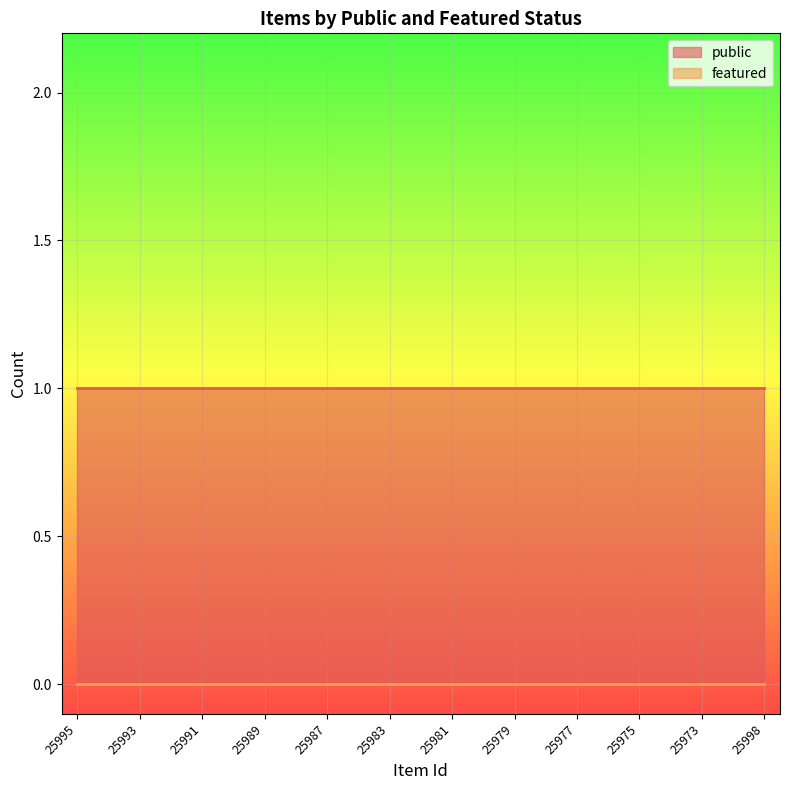

How many categories are shown in the chart?

23